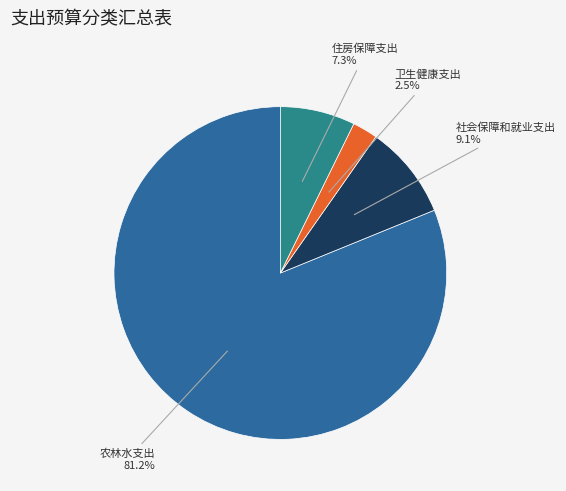

To the nearest percent, what is the difference between the largest and smallest slice percentages?

79%